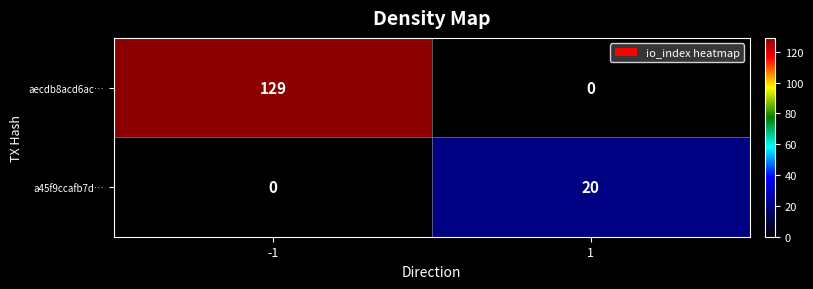

How many series are shown in this chart?

2